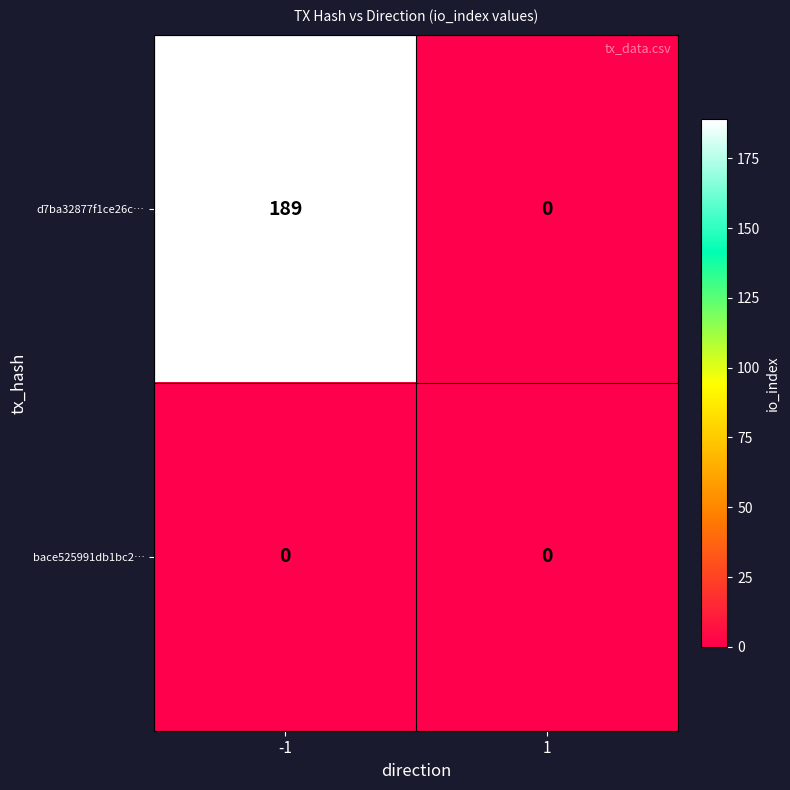

At which category is the sum across all series the highest?

-1